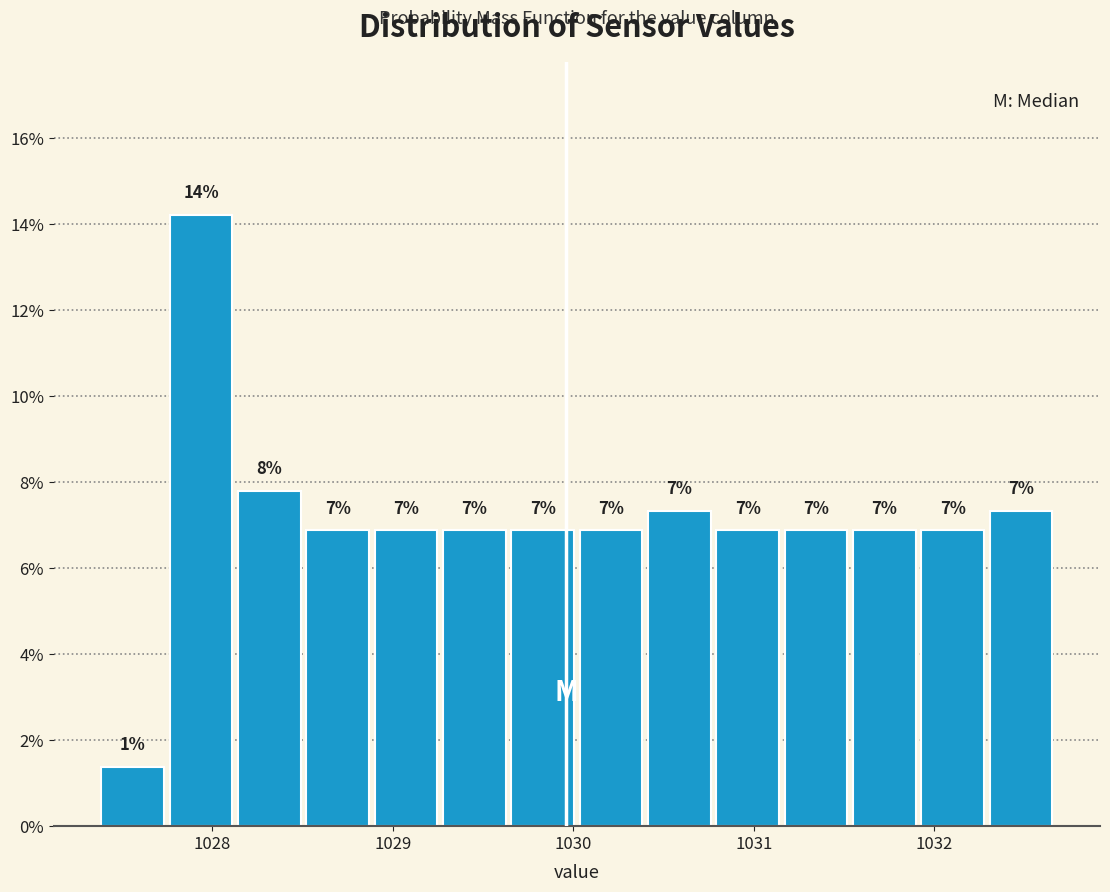

Read against the x-axis, roughly where is the centre of the tallest bar?

1027.9